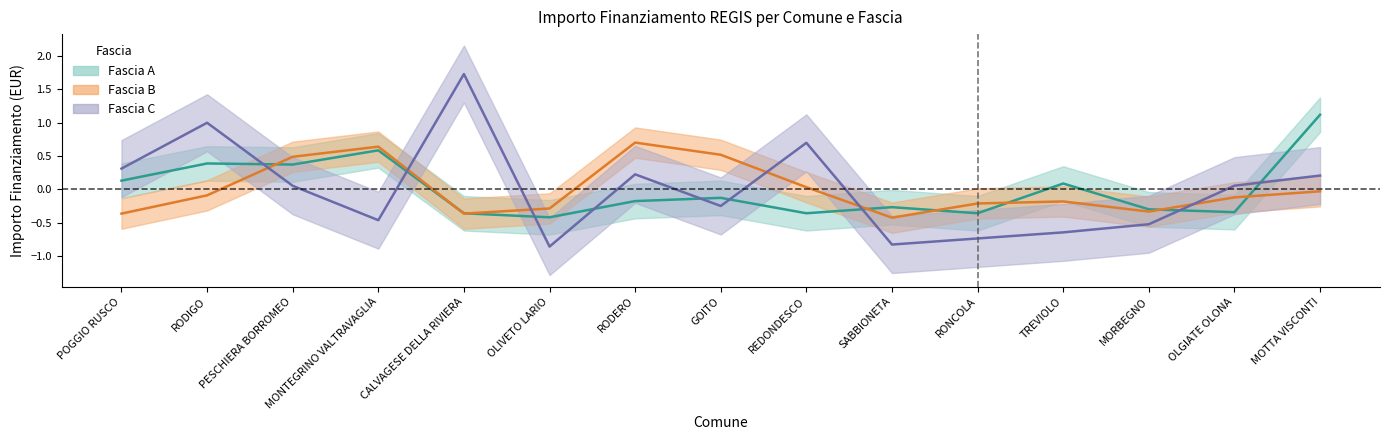

Count the number of data series in this chart.

3